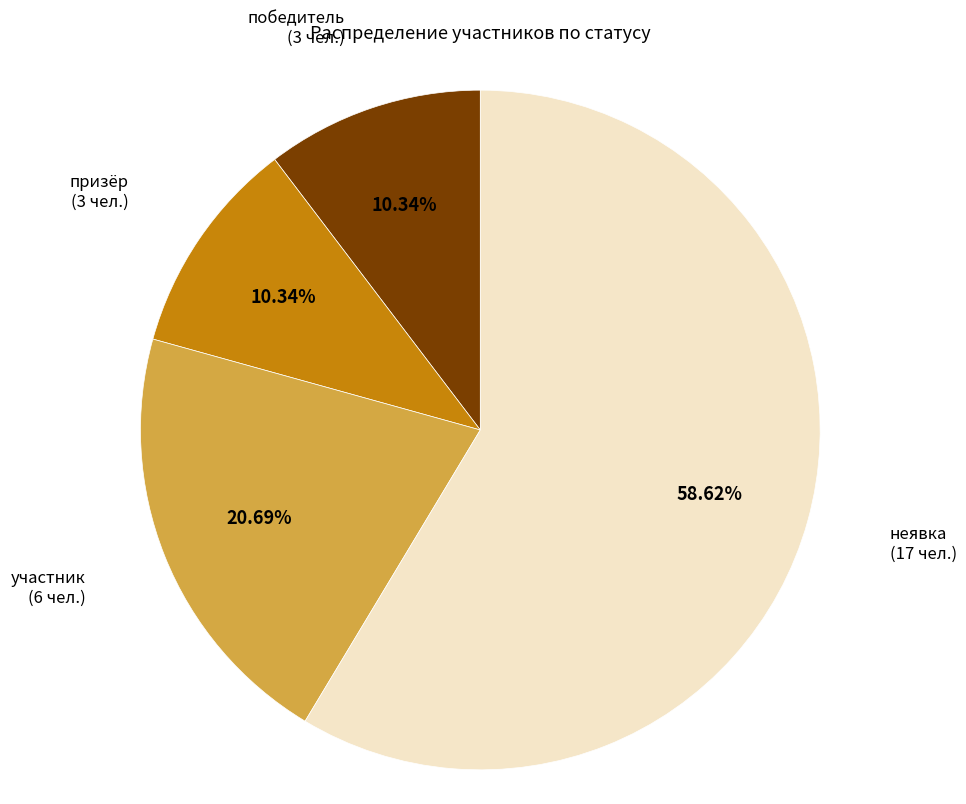

To the nearest percent, what is the difference between the largest and smallest slice percentages?

48%